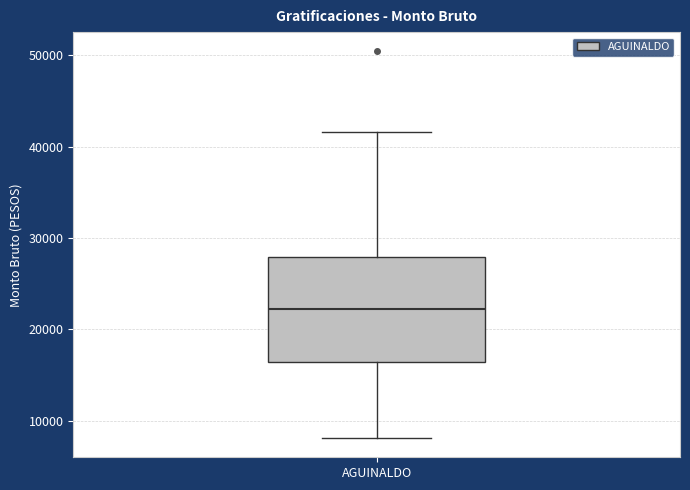

Read this box plot against the y-axis: the position of the median line, the range covered by the box, and the ends of both whiskers. The values are not printed on the chart, so give them approximately, as read against the axis.

median 22000, box 16000 to 28000, whiskers 8000 to 42000